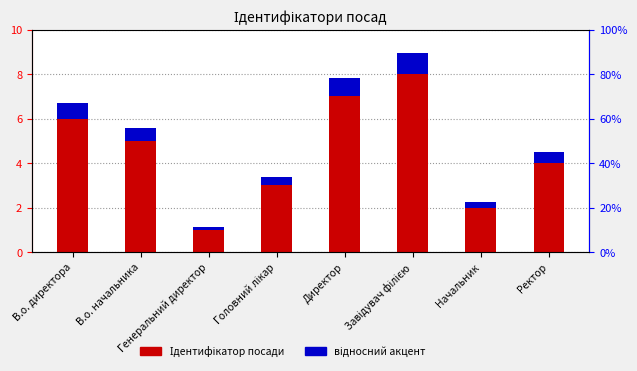

What is the total value across all series at Ректор?

4.5